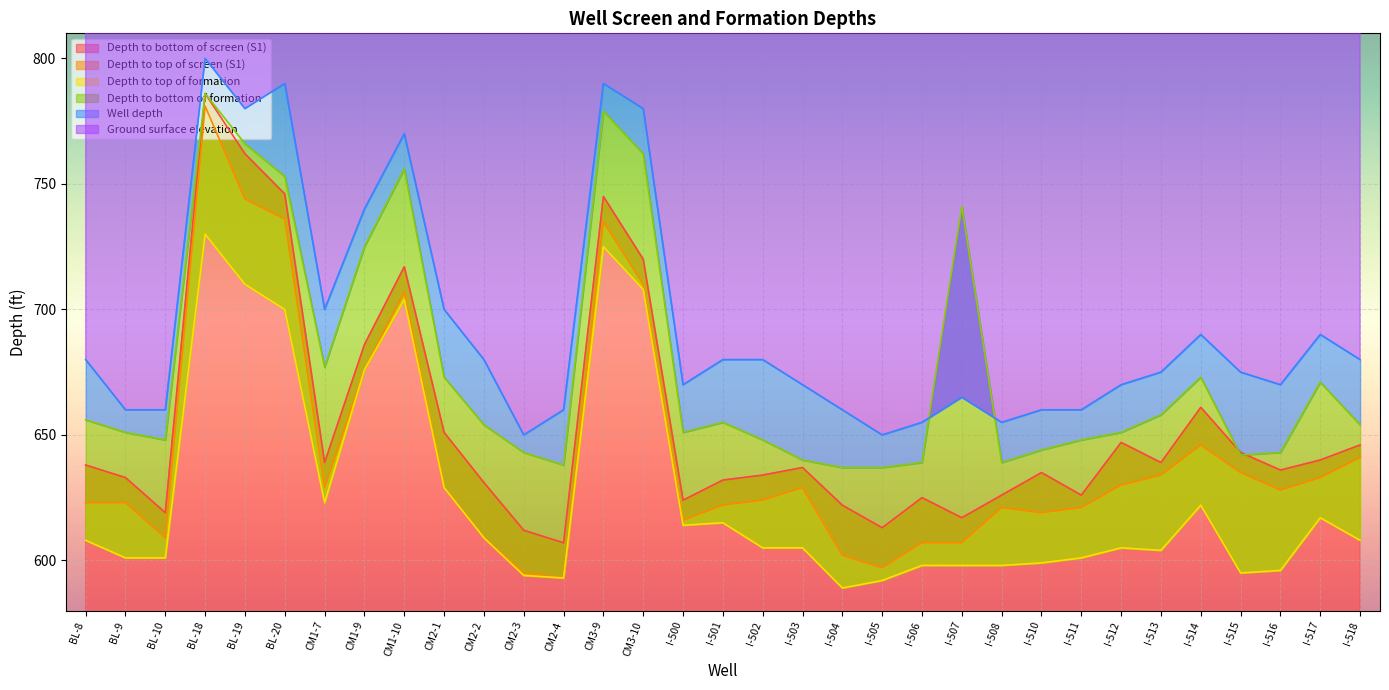

True or false: Depth to bottom of formation and Depth to top of formation intersect in this chart.

False